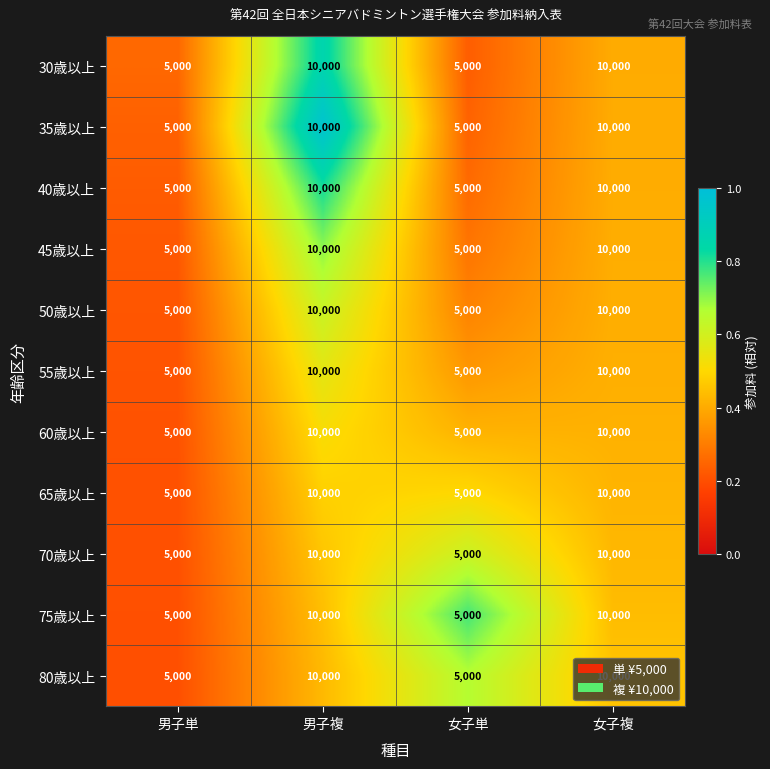

What is the total value across all series at 女子複?

110000